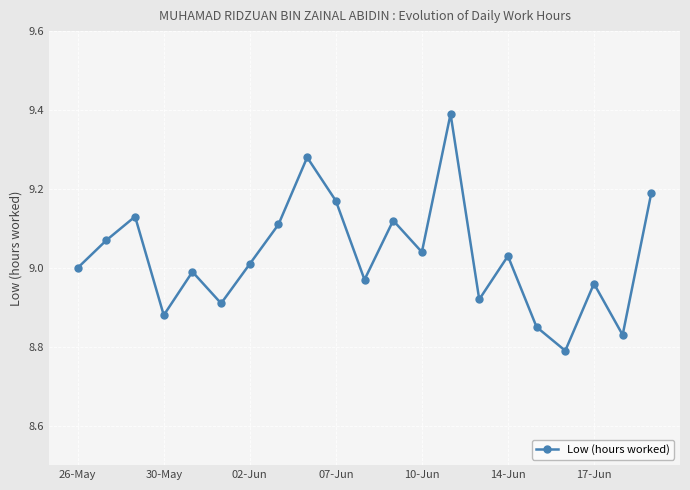

What is the sum of all values?

189.6